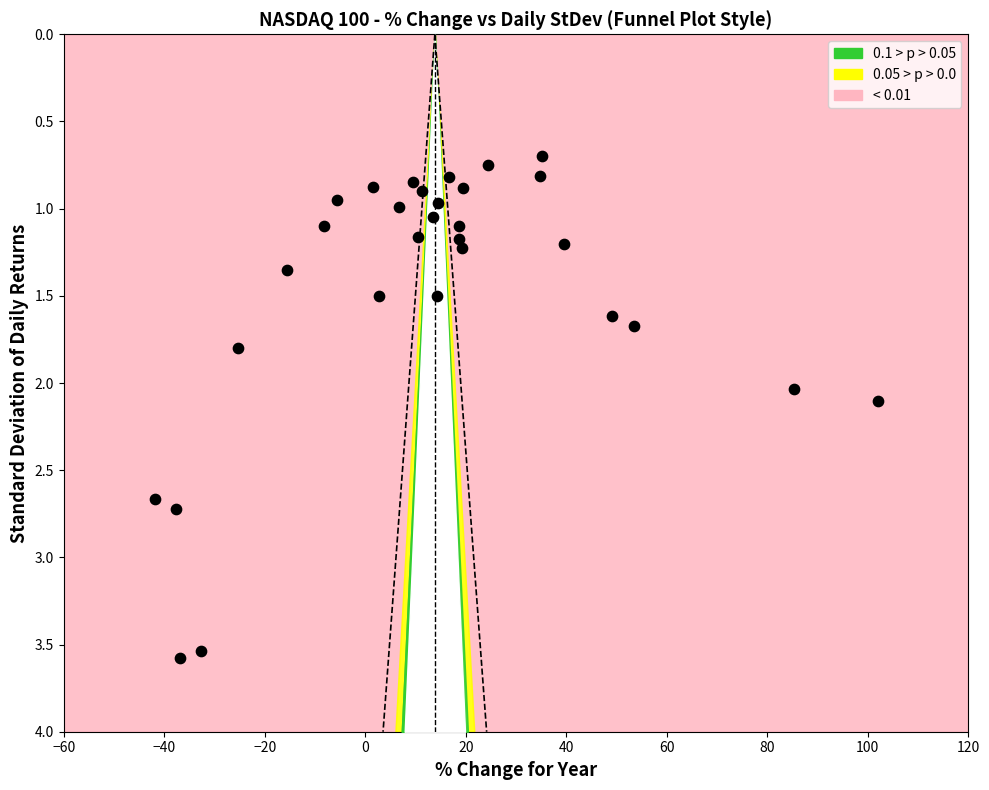

What is the range of Y values (max minus min)?

2.9